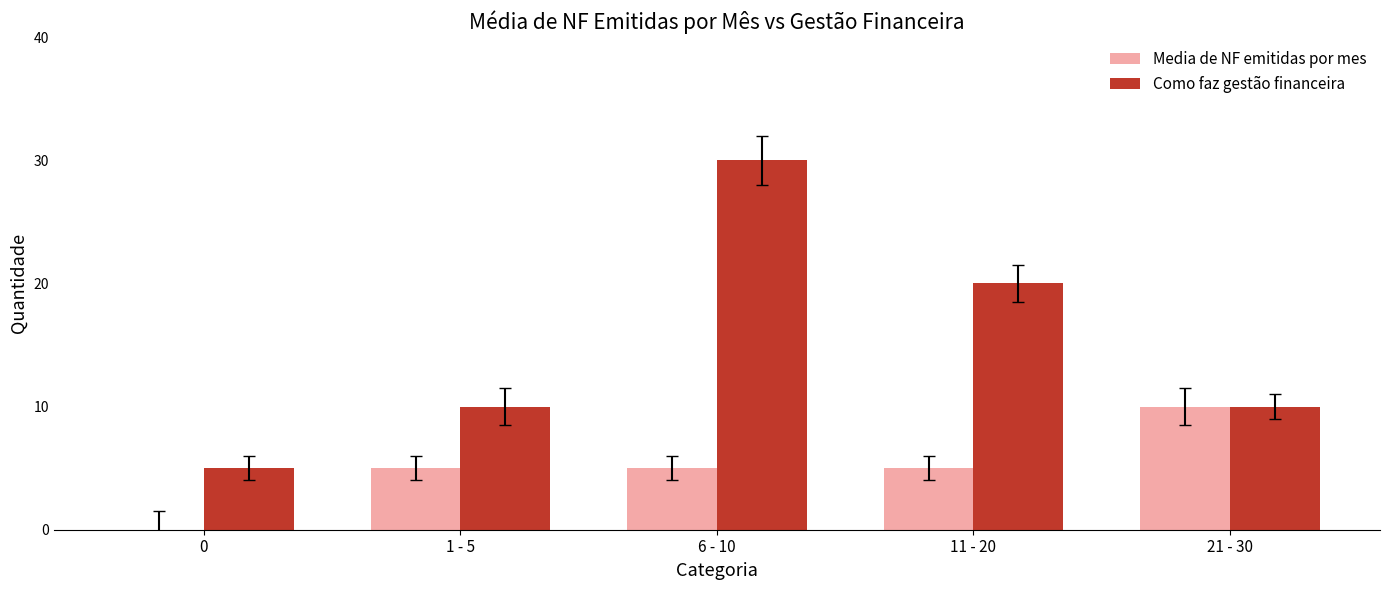

The Media de NF emitidas por mes series shows 5 at 6 - 10. True or false?

True